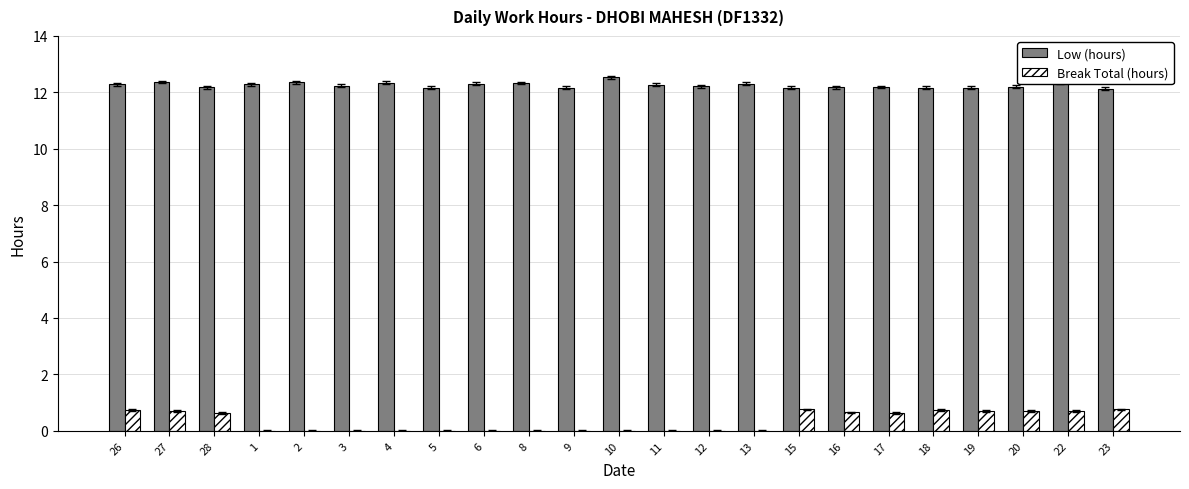

What is the sum of the Low (hours) values at 23 and 4?

24.5